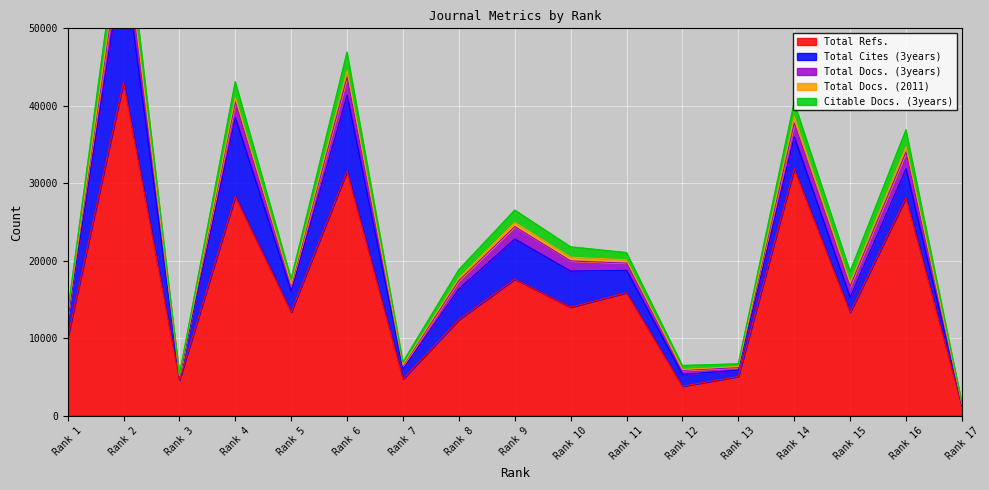

At which category does Total Refs. reach its first local valley?

Rank 3